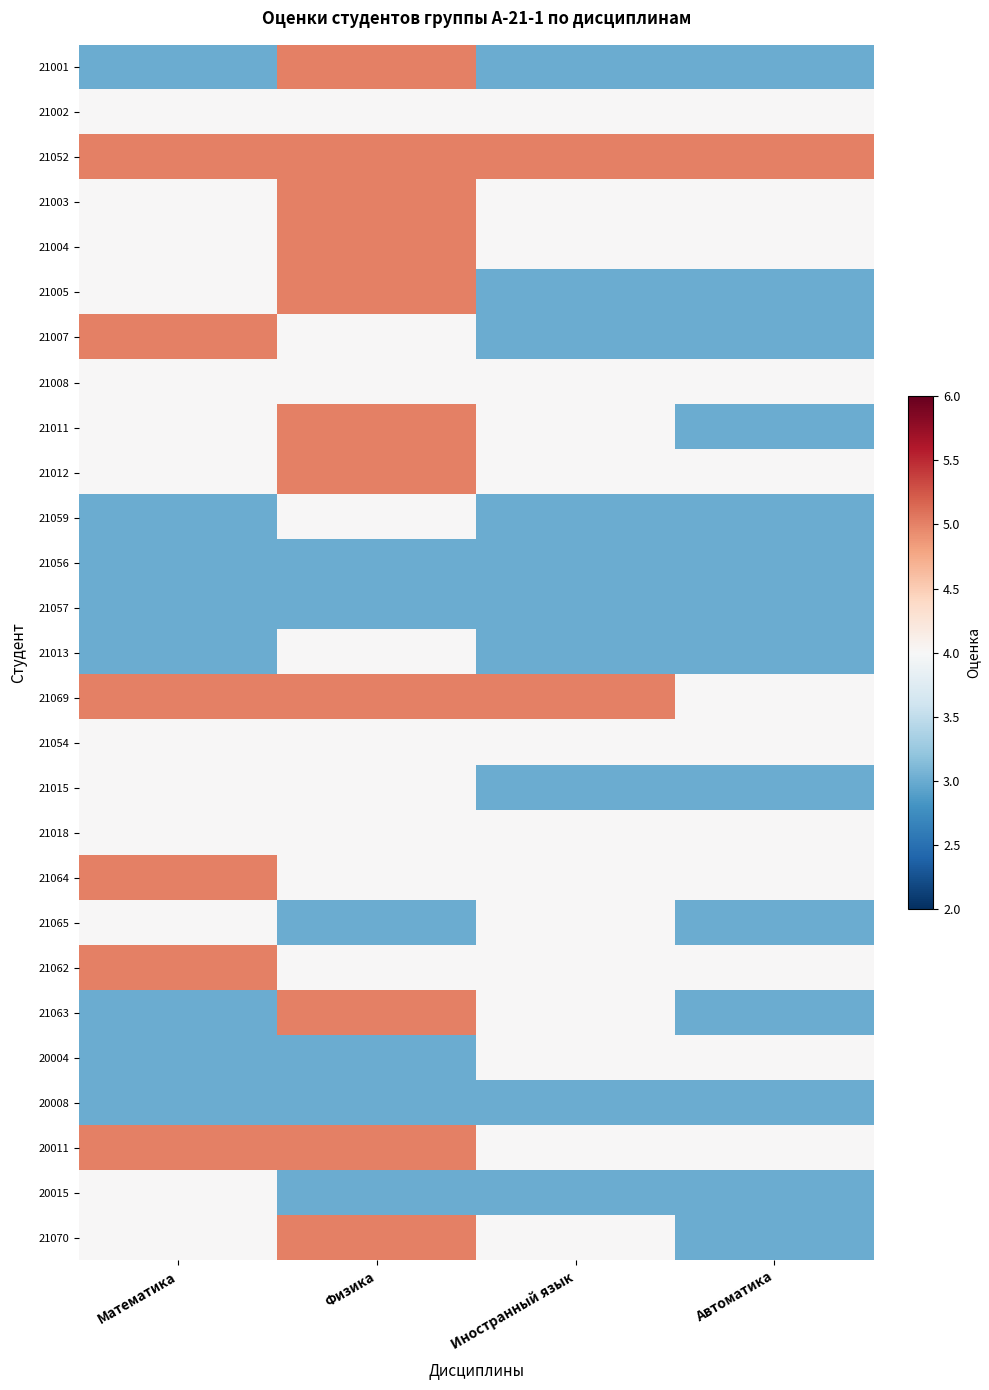

What is the minimum value shown in the chart?

3